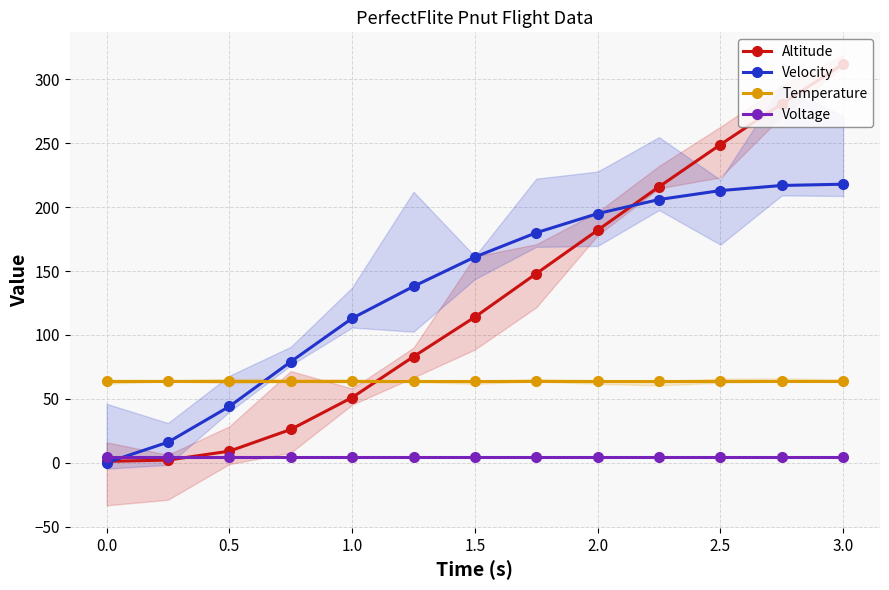

The value of Velocity at 0.5 is 58.6. True or false?

False